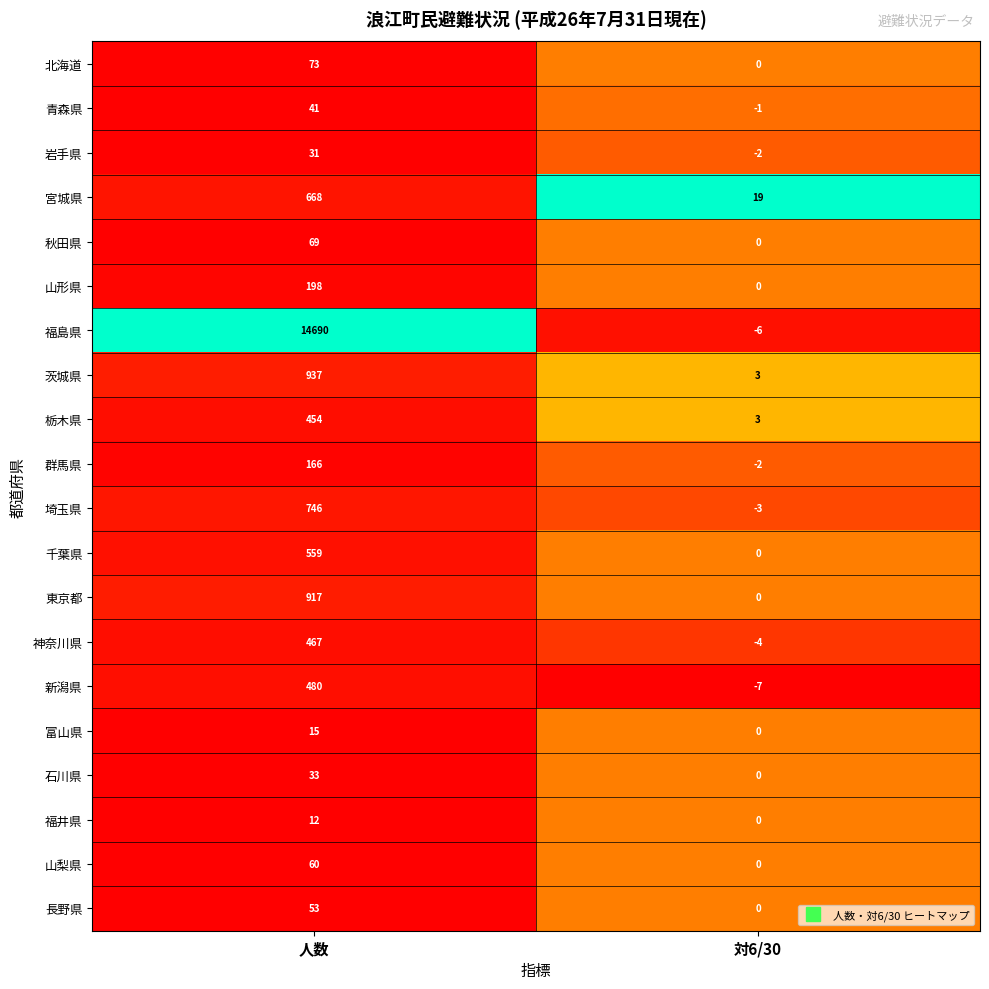

What is the maximum value shown in the chart?

14690